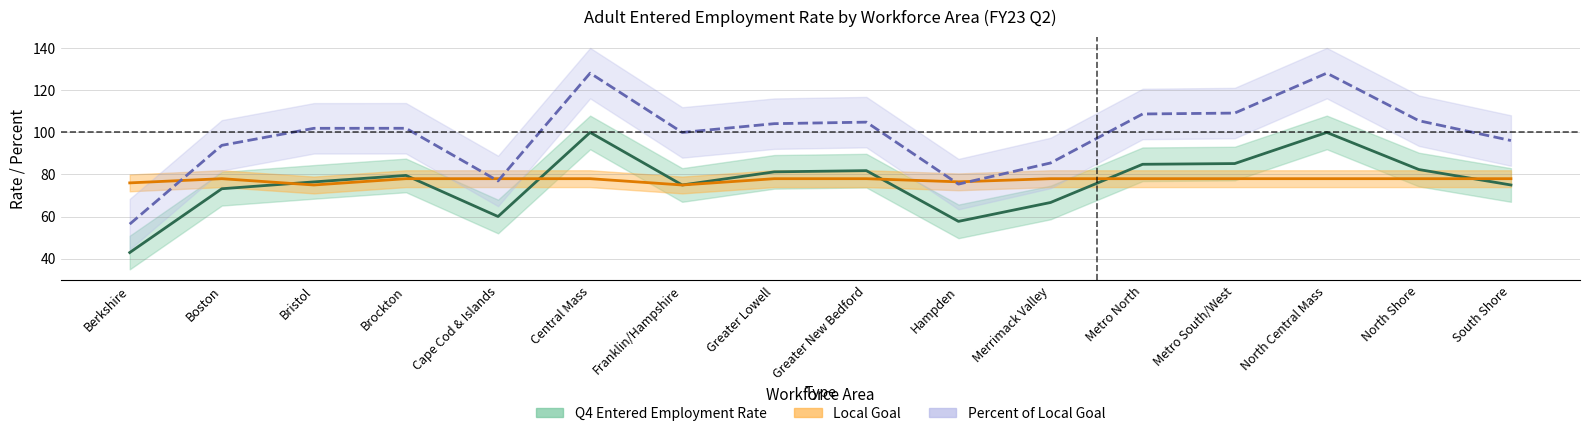

How many lines are shown in the chart?

3